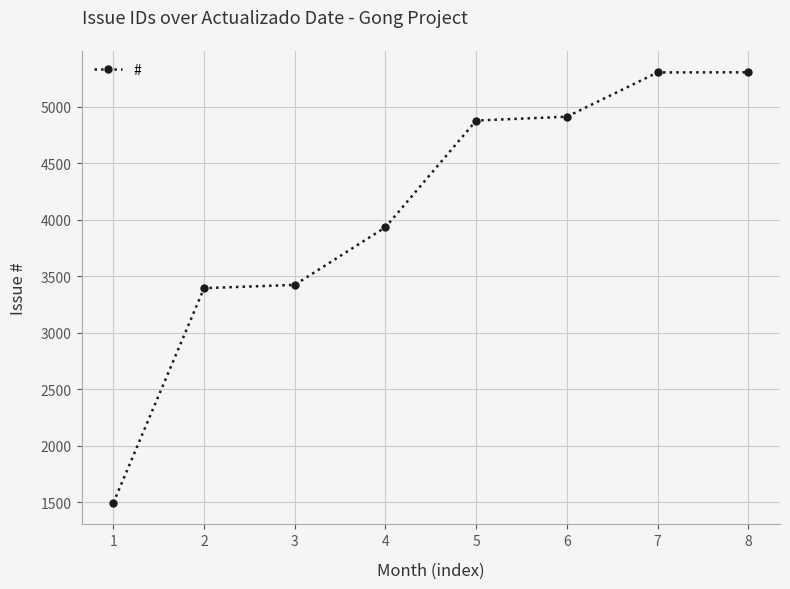

Which label corresponds to the smallest value in the chart?

1